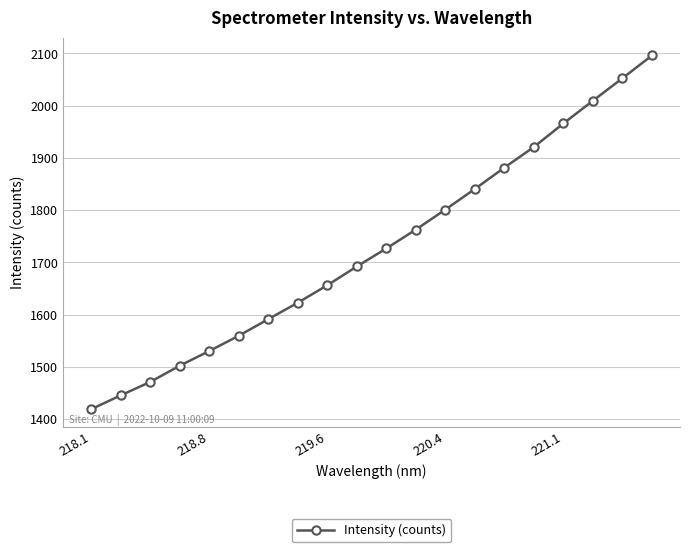

What is the maximum value shown in the chart?

2096.0